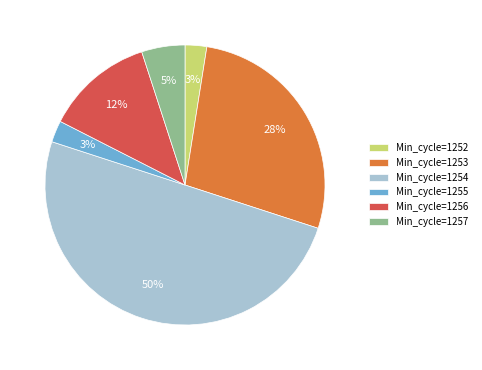

To the nearest percent, what is the average slice percentage?

17%